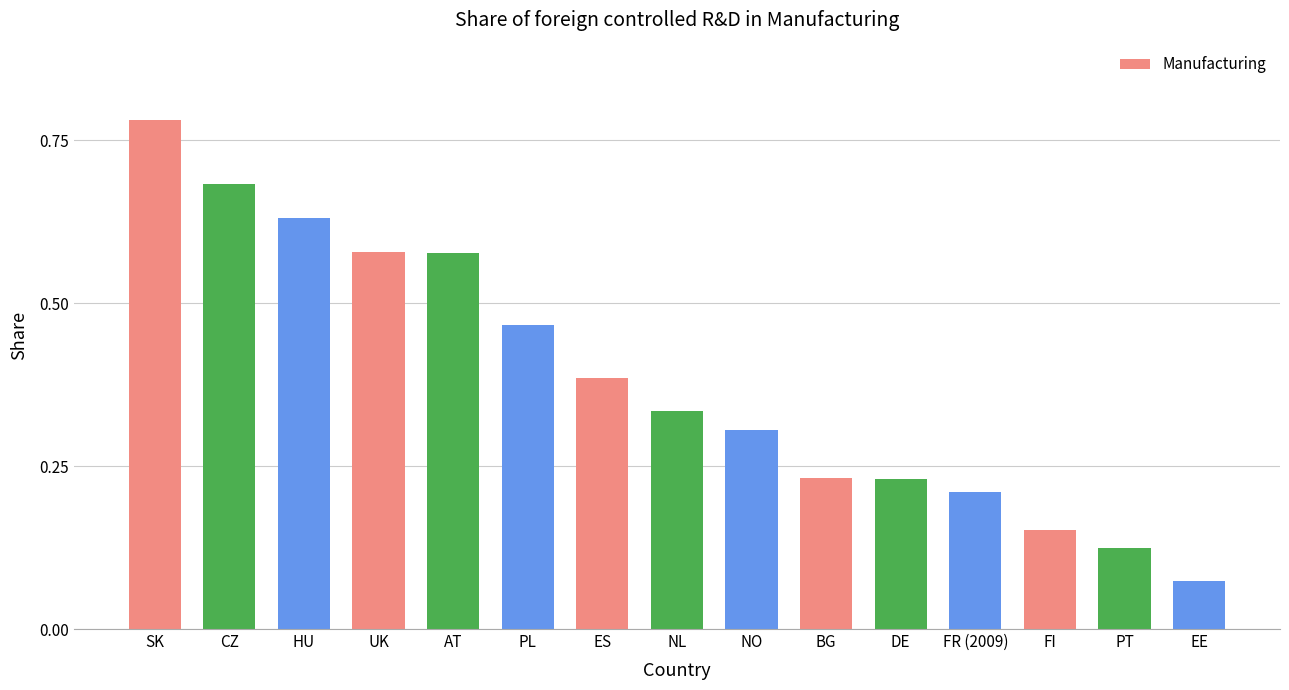

Between SK and PT, which is larger?

SK